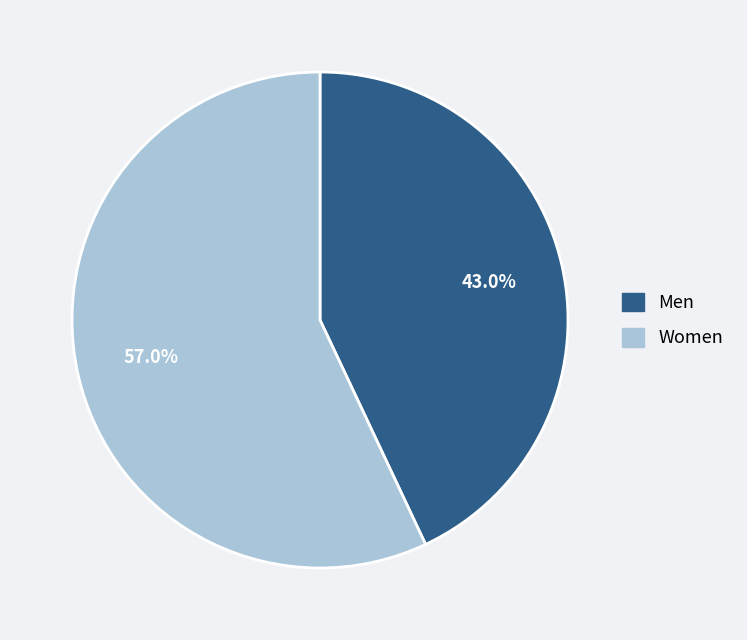

To the nearest percent, what portion does Men represent?

43%